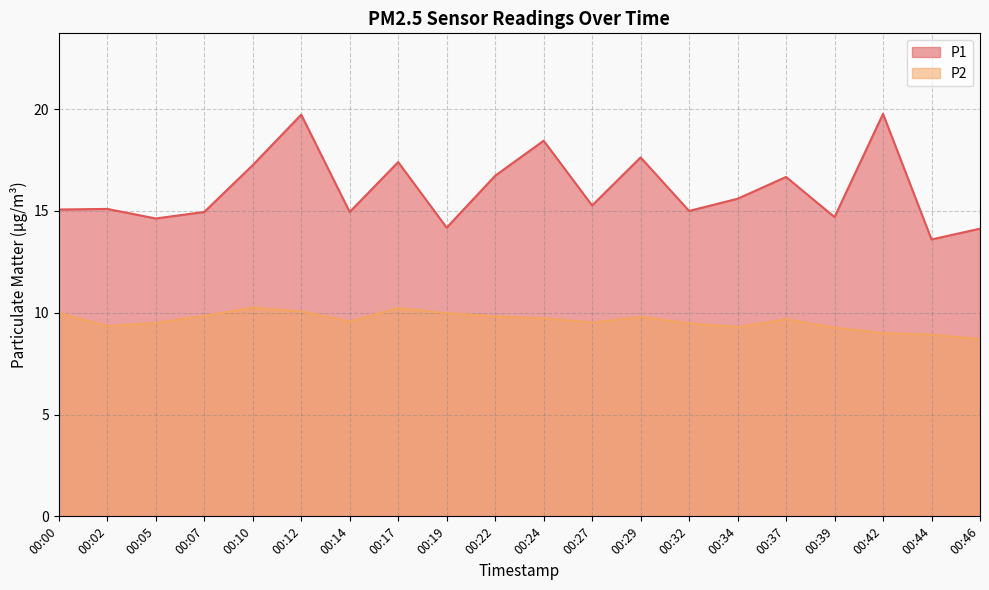

What is the value of the P1 point at the 4th from the left?

14.9